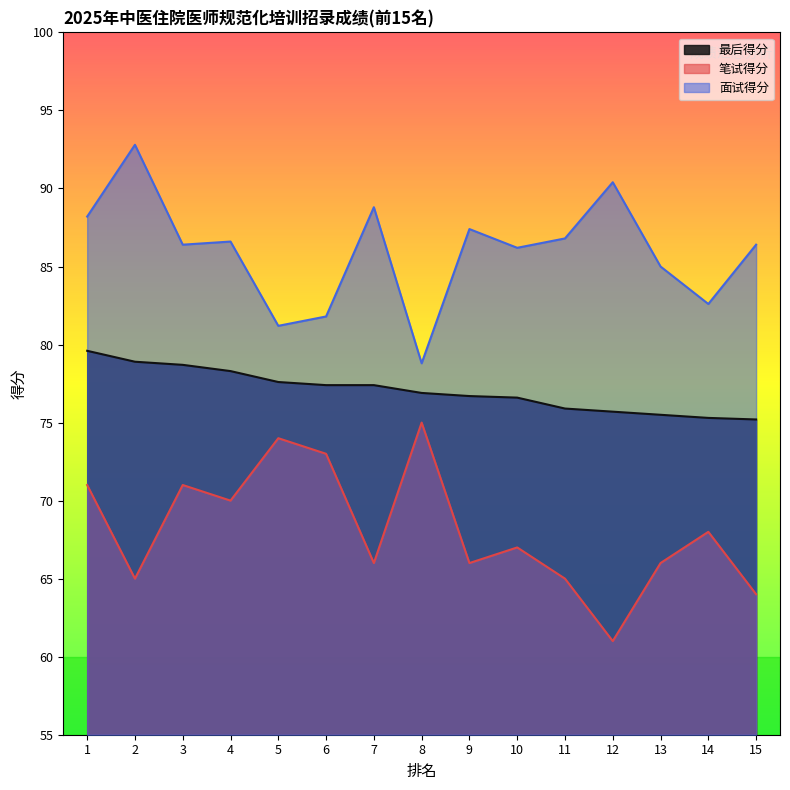

Which label corresponds to the smallest value in the chart?

12